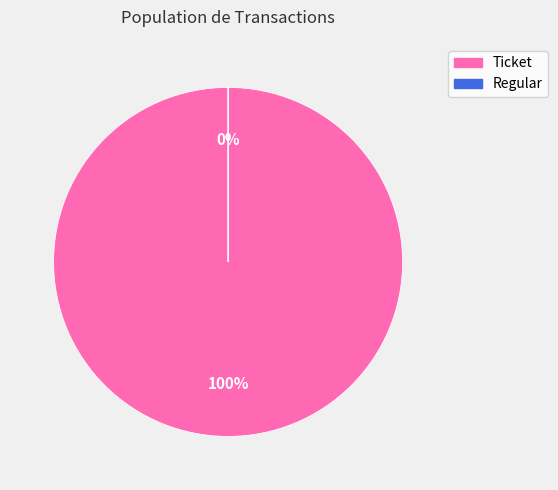

Is it true that Ticket is 89% of the pie?

False